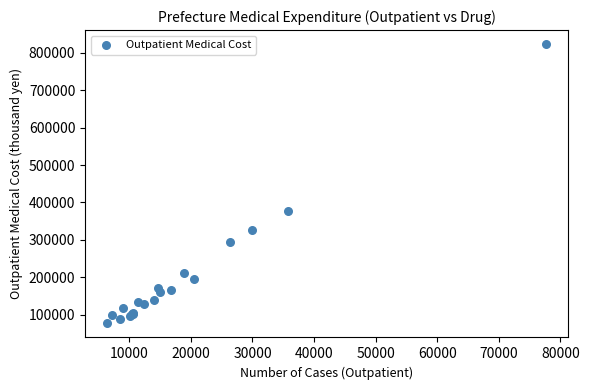

What Y value in the scatter plot is closest to 449855?

376162.8